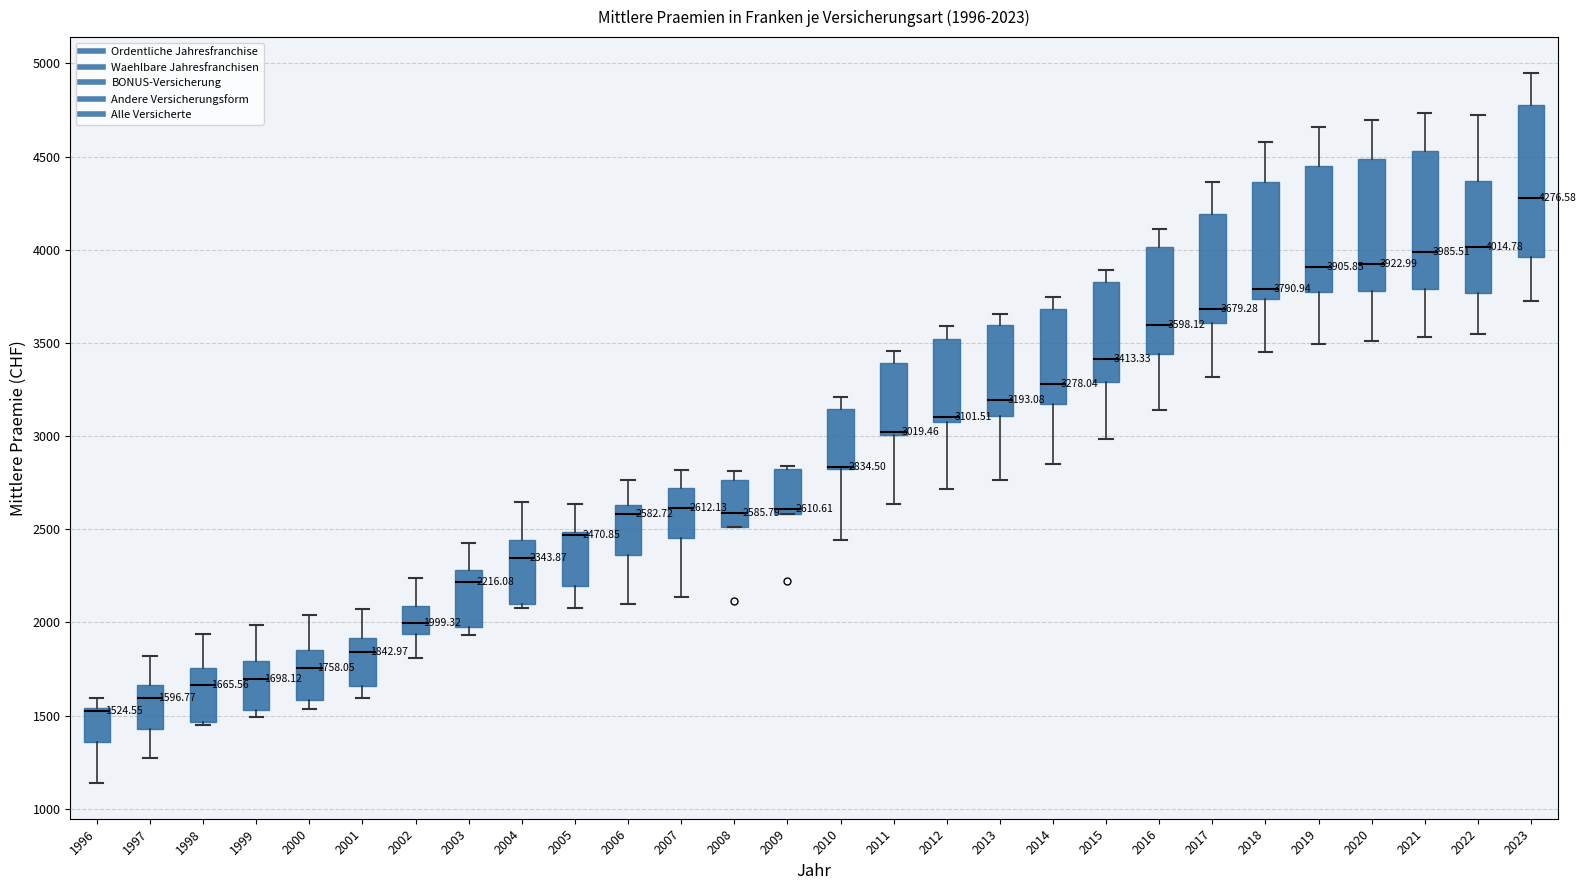

Comparing the boxes themselves (not the whiskers), which one is the tallest?

2023